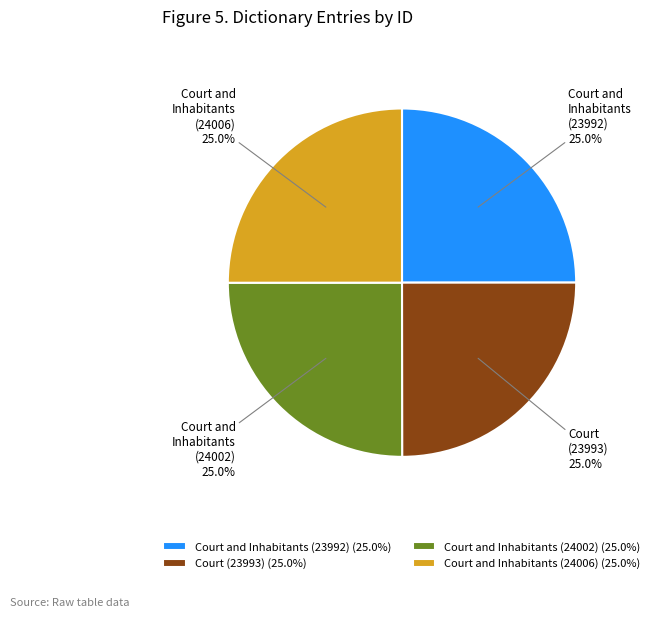

Combined, what portion of the pie is Court and Inhabitants (24002) and Court (23993)?

50.0%